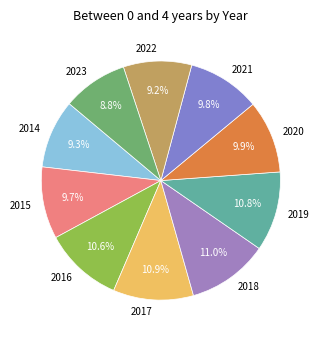

How many segments does this pie chart have?

10